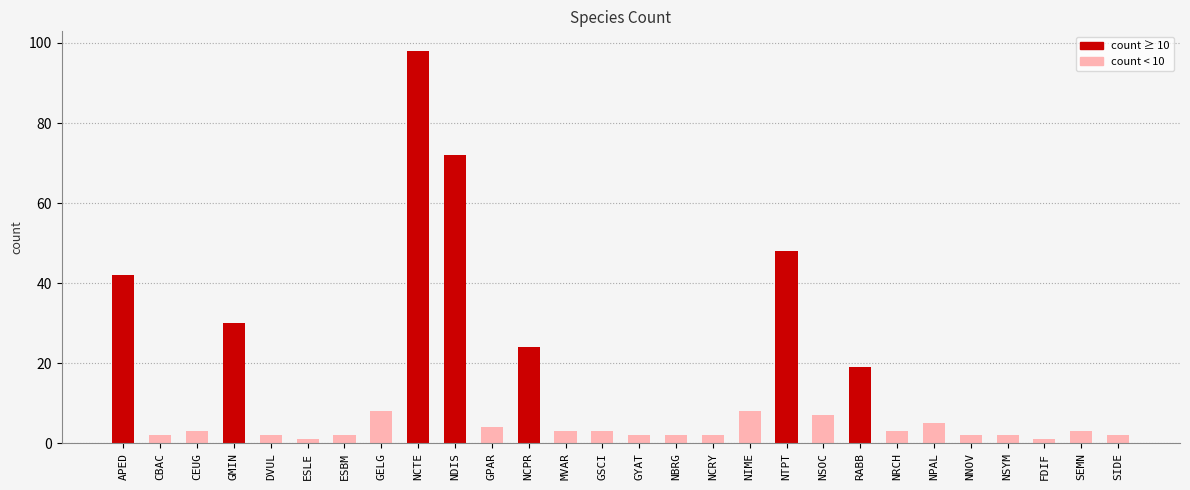

Between SEMN and NTPT, which is larger?

NTPT